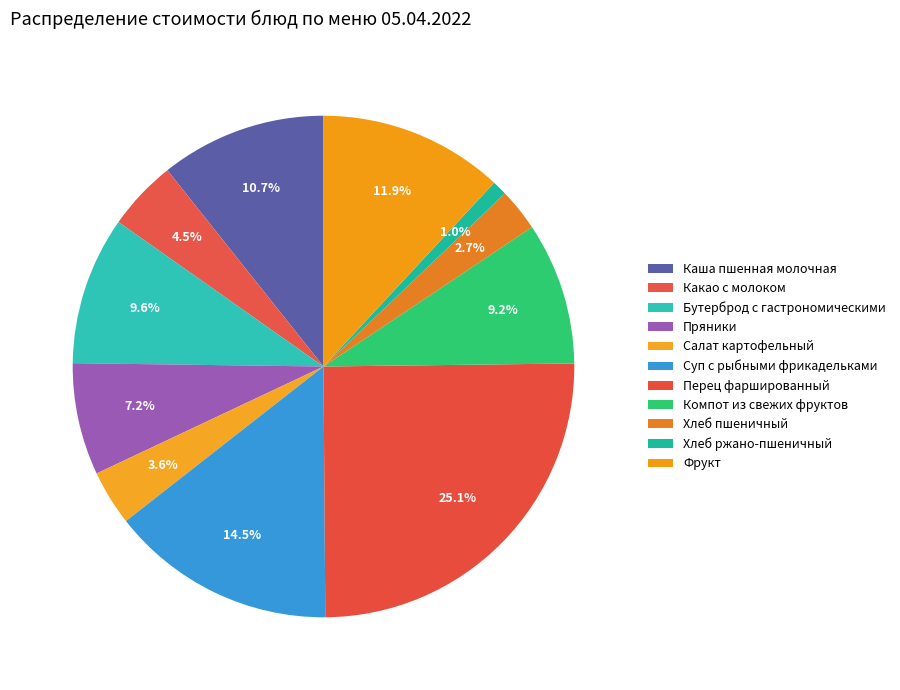

Count the number of slices in the pie.

11